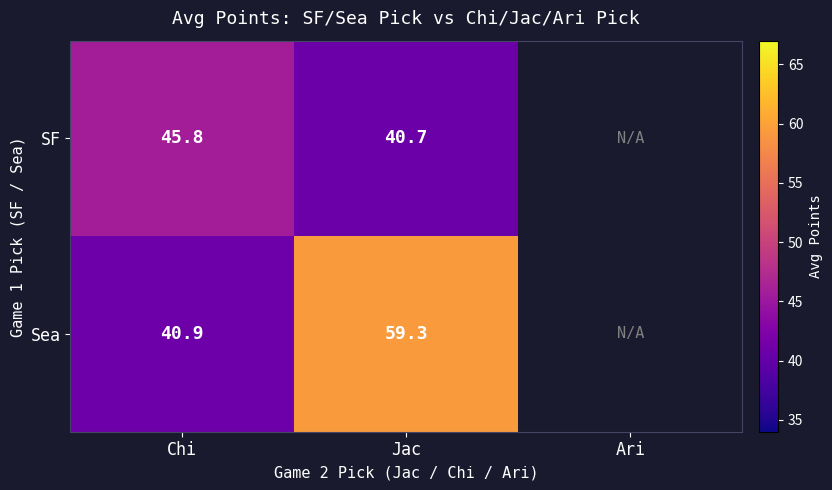

Count the number of categories in the chart.

3